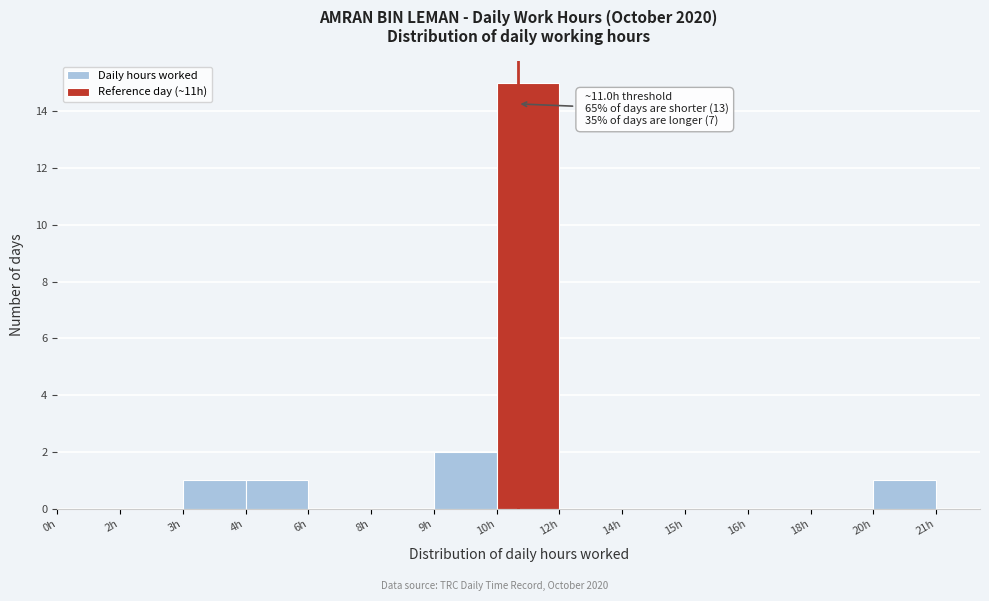

Reading left to right, list all the values displayed in this chart.

0h=0	2h=0	3h=1	4h=1	6h=0	8h=0	9h=2	10h=15	12h=0	14h=0	15h=0	16h=0	18h=0	20h=1